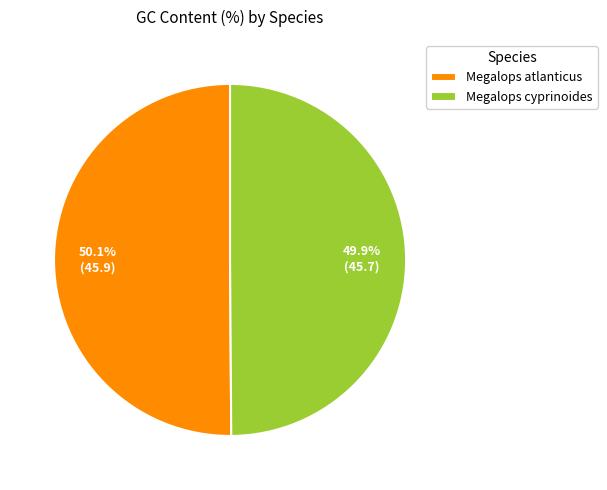

What is the total percentage of Megalops atlanticus and Megalops cyprinoides?

100.0%